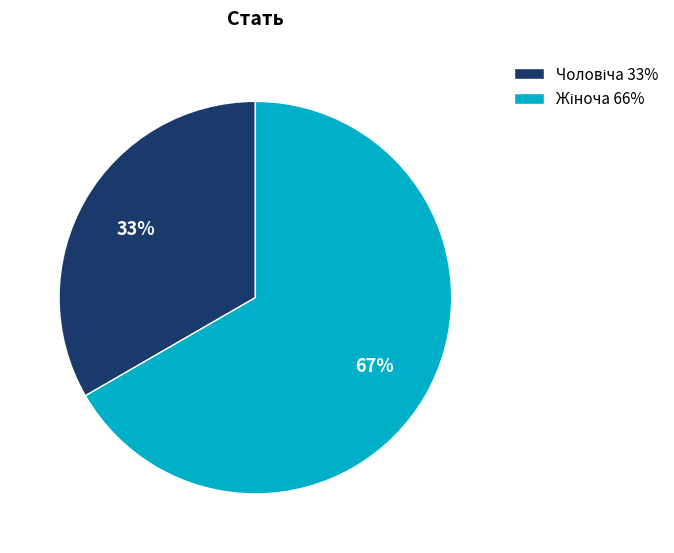

To the nearest percent, what is the average slice percentage?

50%